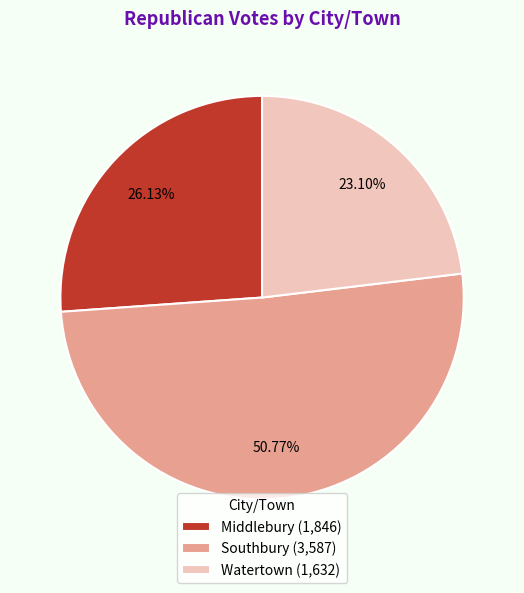

To the nearest percent, what is the average slice percentage?

33%